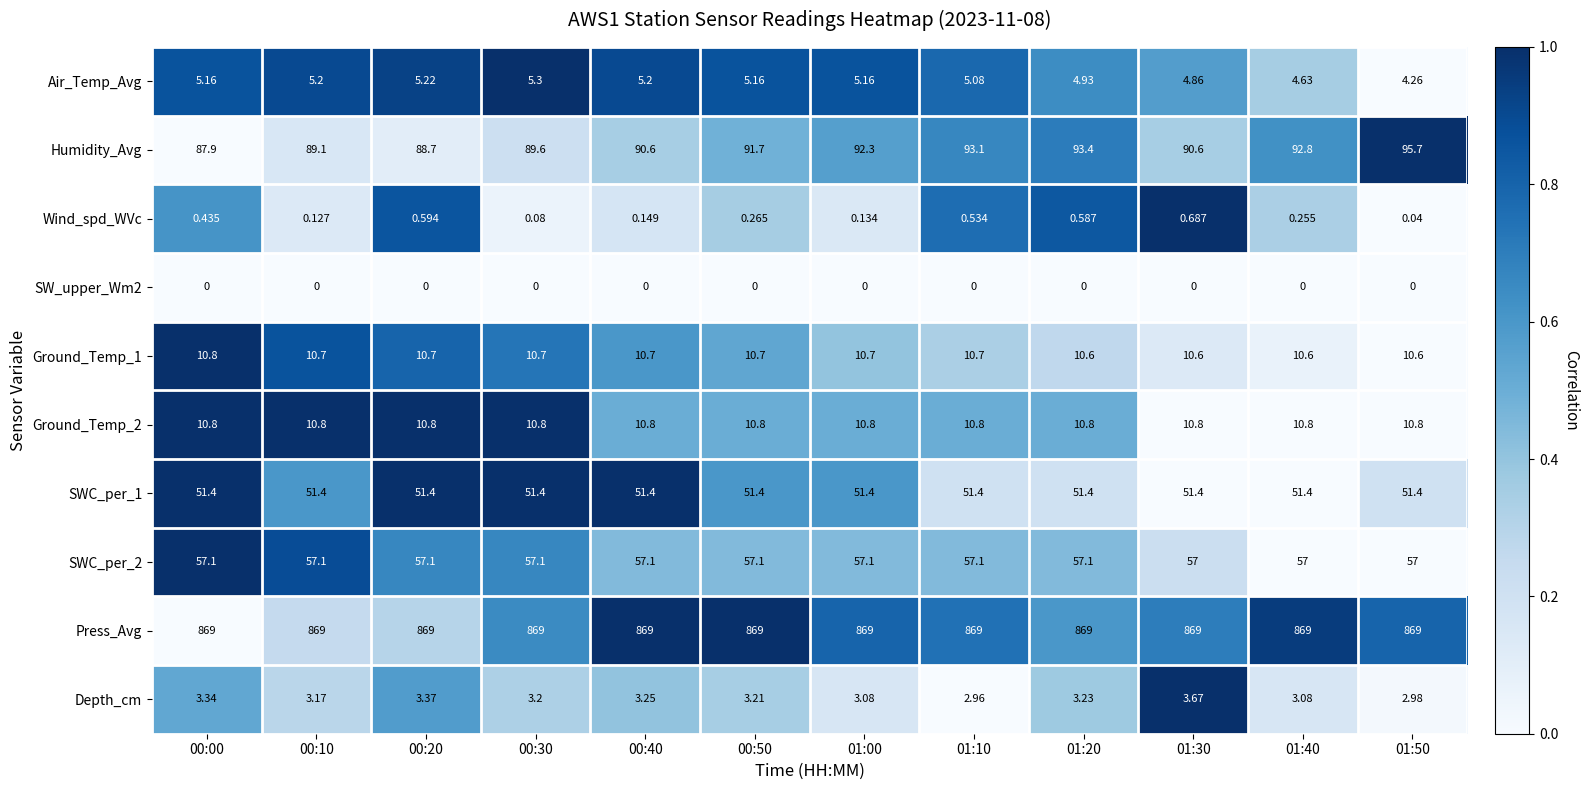

Which series has the largest range (max minus min)?

Humidity_Avg